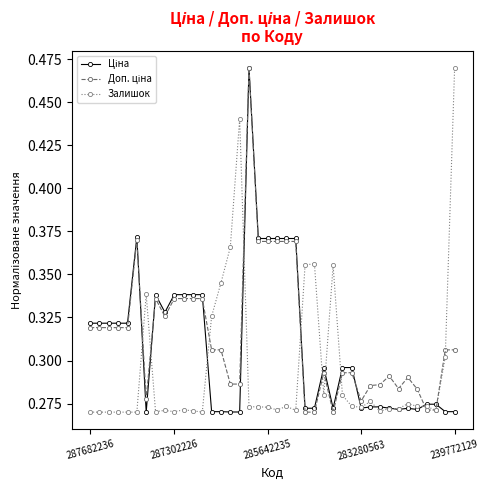

At how many categories does at least one series exceed 0?

40